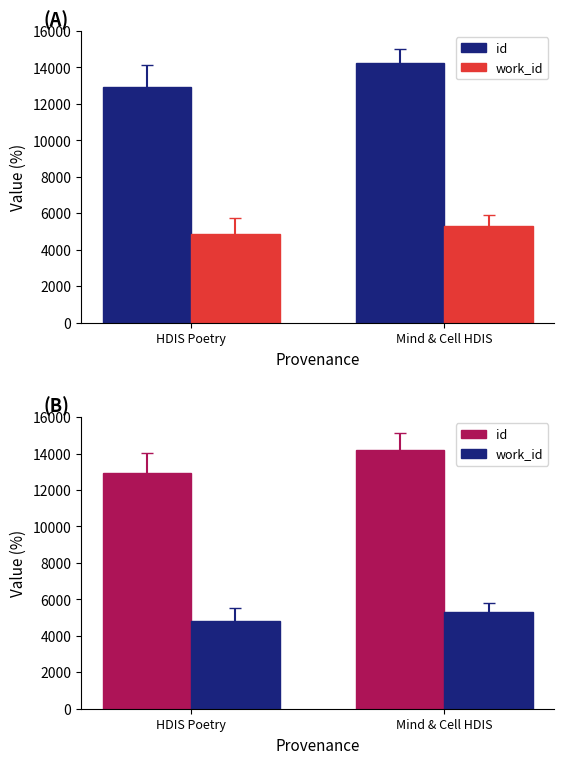

Where is work_id nearest to the value 5064?

HDIS Poetry